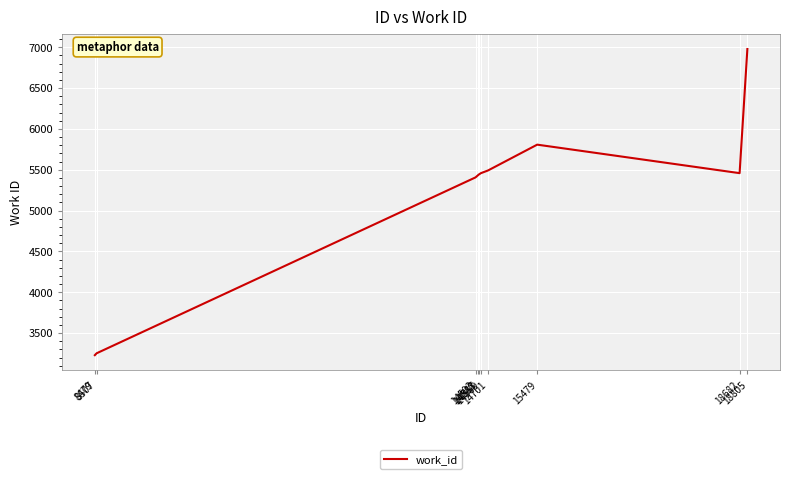

What is the greatest value displayed?

6978